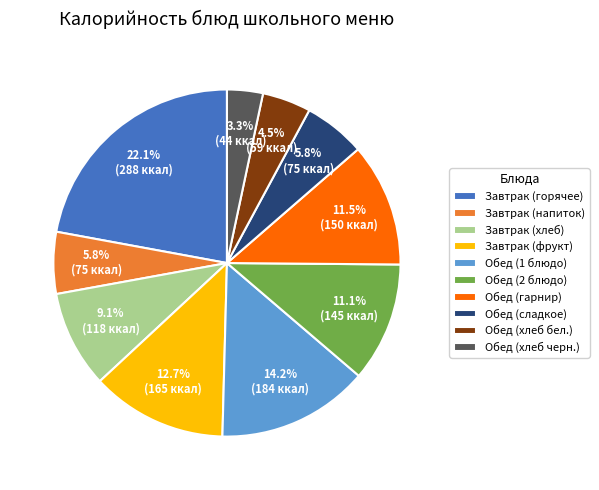

What is the largest slice in the pie chart?

Завтрак (горячее)